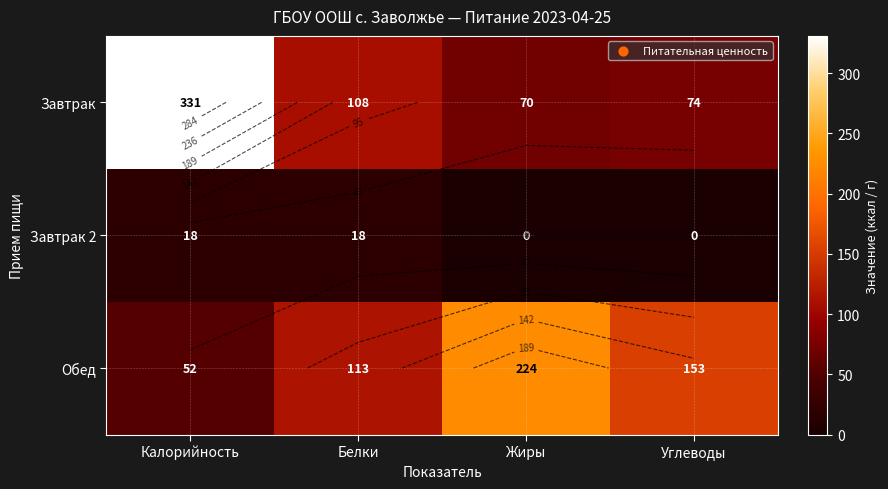

What is the difference between the maximum and minimum values in the Обед series?

172